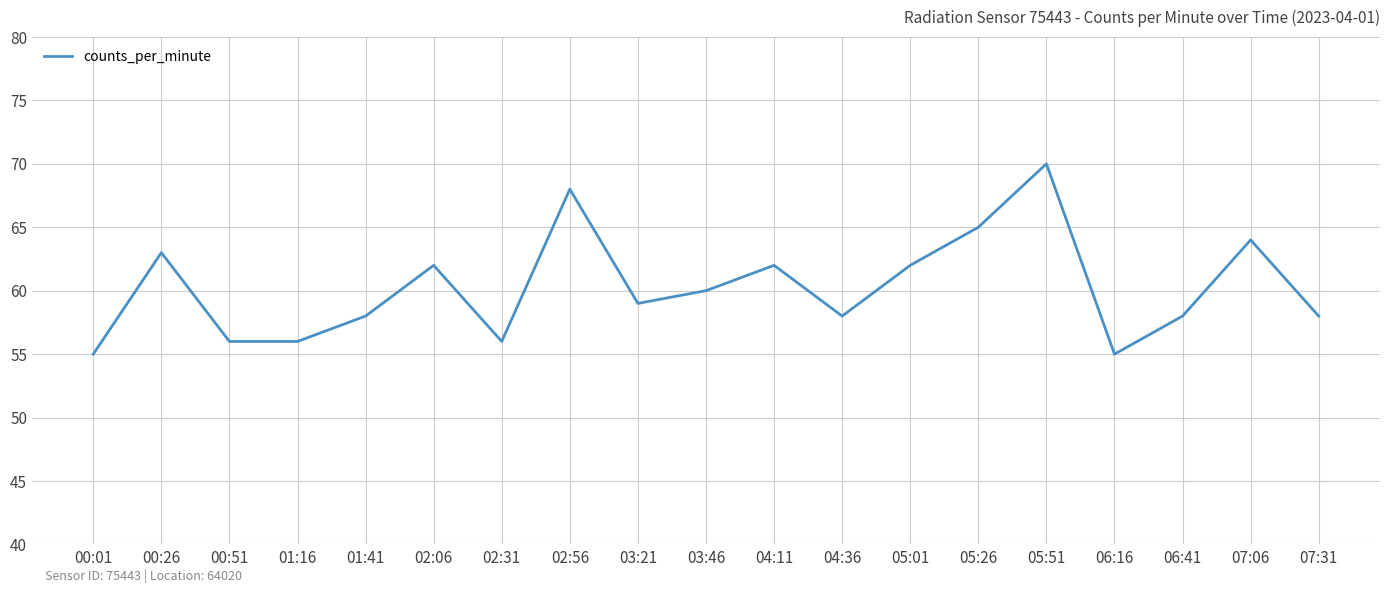

Is it true that the value at 05:01 is 106?

False